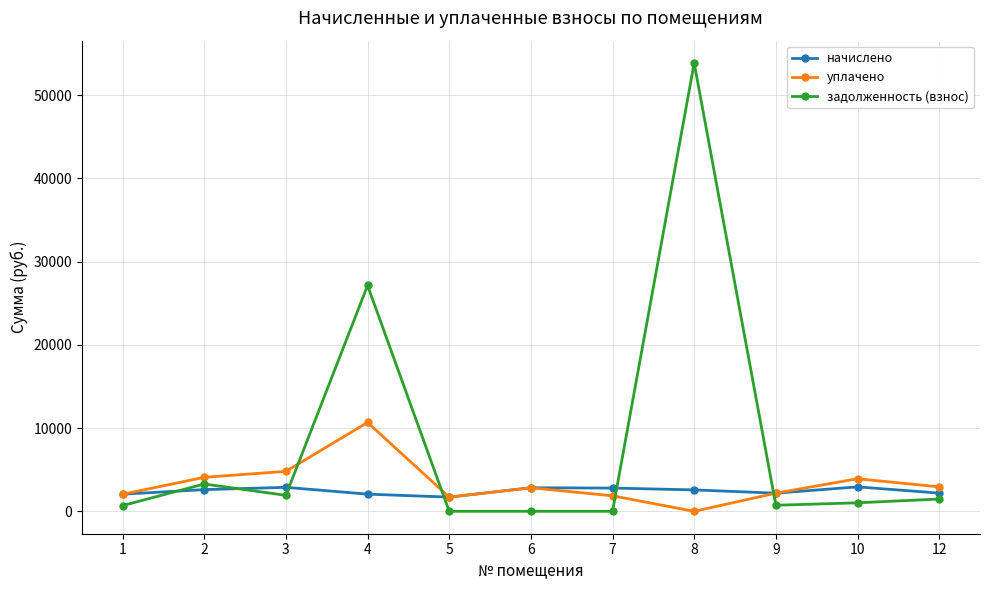

List the series in order of their peak value, lowest first.

начислено, уплачено, задолженность (взнос)